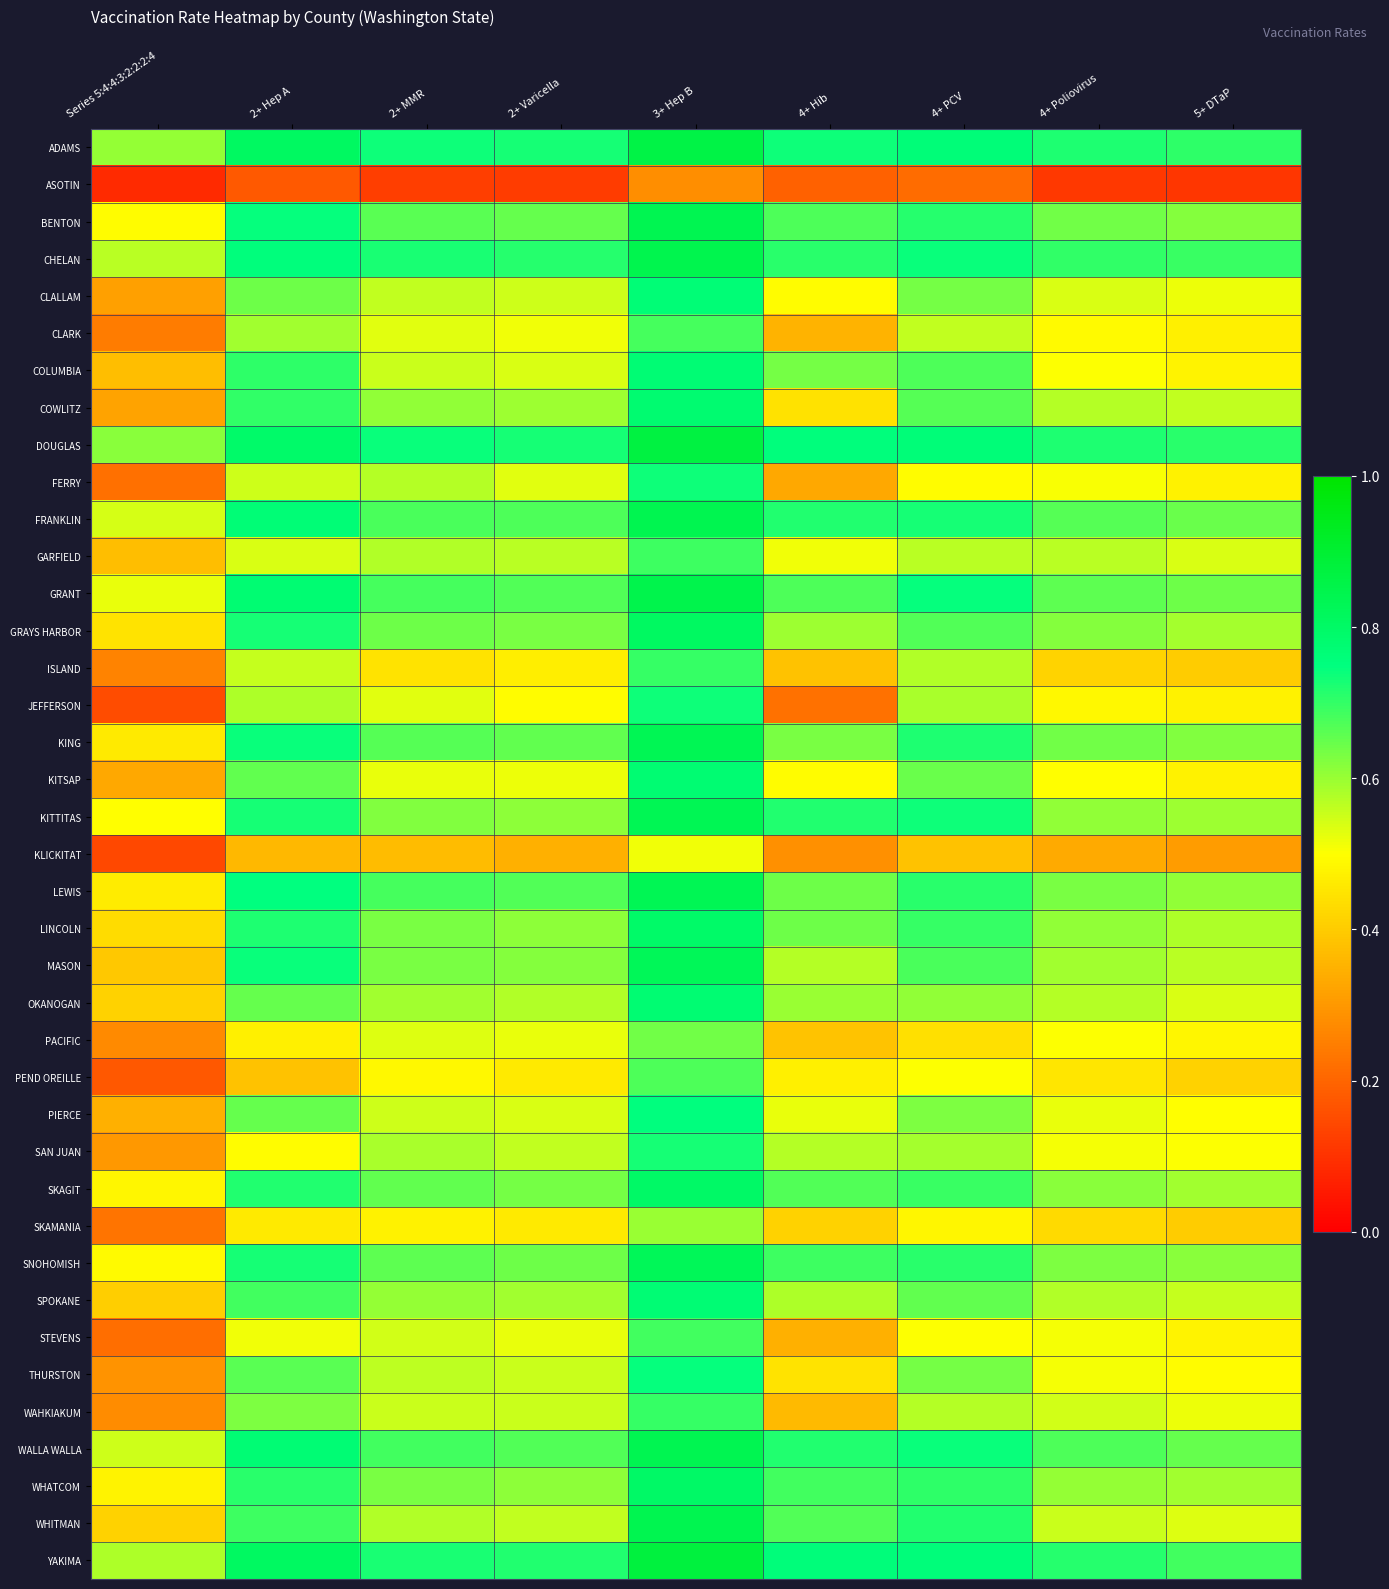

Reading left to right, transcribe all the data shown in this chart.

ADAMS: Series 5:4:4:3:2:2:2:4=0.6	2+ Hep A=0.8	2+ MMR=0.7	2+ Varicella=0.7	3+ Hep B=0.9	4+ Hib=0.7	4+ PCV=0.8	4+ Poliovirus=0.7	5+ DTaP=0.7
ASOTIN: Series 5:4:4:3:2:2:2:4=0.1	2+ Hep A=0.2	2+ MMR=0.1	2+ Varicella=0.1	3+ Hep B=0.3	4+ Hib=0.2	4+ PCV=0.2	4+ Poliovirus=0.1	5+ DTaP=0.1
BENTON: Series 5:4:4:3:2:2:2:4=0.5	2+ Hep A=0.7	2+ MMR=0.7	2+ Varicella=0.7	3+ Hep B=0.8	4+ Hib=0.7	4+ PCV=0.7	4+ Poliovirus=0.6	5+ DTaP=0.6
CHELAN: Series 5:4:4:3:2:2:2:4=0.6	2+ Hep A=0.8	2+ MMR=0.7	2+ Varicella=0.7	3+ Hep B=0.8	4+ Hib=0.7	4+ PCV=0.7	4+ Poliovirus=0.7	5+ DTaP=0.7
CLALLAM: Series 5:4:4:3:2:2:2:4=0.3	2+ Hep A=0.6	2+ MMR=0.6	2+ Varicella=0.5	3+ Hep B=0.8	4+ Hib=0.5	4+ PCV=0.6	4+ Poliovirus=0.5	5+ DTaP=0.5
CLARK: Series 5:4:4:3:2:2:2:4=0.2	2+ Hep A=0.6	2+ MMR=0.5	2+ Varicella=0.5	3+ Hep B=0.7	4+ Hib=0.4	4+ PCV=0.6	4+ Poliovirus=0.5	5+ DTaP=0.5
COLUMBIA: Series 5:4:4:3:2:2:2:4=0.4	2+ Hep A=0.7	2+ MMR=0.6	2+ Varicella=0.5	3+ Hep B=0.8	4+ Hib=0.6	4+ PCV=0.7	4+ Poliovirus=0.5	5+ DTaP=0.5
COWLITZ: Series 5:4:4:3:2:2:2:4=0.3	2+ Hep A=0.7	2+ MMR=0.6	2+ Varicella=0.6	3+ Hep B=0.8	4+ Hib=0.4	4+ PCV=0.7	4+ Poliovirus=0.6	5+ DTaP=0.6
DOUGLAS: Series 5:4:4:3:2:2:2:4=0.6	2+ Hep A=0.8	2+ MMR=0.7	2+ Varicella=0.7	3+ Hep B=0.9	4+ Hib=0.8	4+ PCV=0.8	4+ Poliovirus=0.7	5+ DTaP=0.7
FERRY: Series 5:4:4:3:2:2:2:4=0.2	2+ Hep A=0.5	2+ MMR=0.6	2+ Varicella=0.5	3+ Hep B=0.7	4+ Hib=0.3	4+ PCV=0.5	4+ Poliovirus=0.5	5+ DTaP=0.5
FRANKLIN: Series 5:4:4:3:2:2:2:4=0.5	2+ Hep A=0.8	2+ MMR=0.7	2+ Varicella=0.7	3+ Hep B=0.8	4+ Hib=0.7	4+ PCV=0.7	4+ Poliovirus=0.7	5+ DTaP=0.6
GARFIELD: Series 5:4:4:3:2:2:2:4=0.4	2+ Hep A=0.5	2+ MMR=0.6	2+ Varicella=0.6	3+ Hep B=0.7	4+ Hib=0.5	4+ PCV=0.6	4+ Poliovirus=0.6	5+ DTaP=0.5
GRANT: Series 5:4:4:3:2:2:2:4=0.5	2+ Hep A=0.8	2+ MMR=0.7	2+ Varicella=0.7	3+ Hep B=0.8	4+ Hib=0.7	4+ PCV=0.7	4+ Poliovirus=0.7	5+ DTaP=0.6
GRAYS HARBOR: Series 5:4:4:3:2:2:2:4=0.4	2+ Hep A=0.7	2+ MMR=0.6	2+ Varicella=0.6	3+ Hep B=0.8	4+ Hib=0.6	4+ PCV=0.7	4+ Poliovirus=0.6	5+ DTaP=0.6
ISLAND: Series 5:4:4:3:2:2:2:4=0.3	2+ Hep A=0.6	2+ MMR=0.4	2+ Varicella=0.5	3+ Hep B=0.7	4+ Hib=0.4	4+ PCV=0.6	4+ Poliovirus=0.4	5+ DTaP=0.4
JEFFERSON: Series 5:4:4:3:2:2:2:4=0.1	2+ Hep A=0.6	2+ MMR=0.5	2+ Varicella=0.5	3+ Hep B=0.7	4+ Hib=0.2	4+ PCV=0.6	4+ Poliovirus=0.5	5+ DTaP=0.5
KING: Series 5:4:4:3:2:2:2:4=0.5	2+ Hep A=0.7	2+ MMR=0.7	2+ Varicella=0.7	3+ Hep B=0.8	4+ Hib=0.6	4+ PCV=0.7	4+ Poliovirus=0.6	5+ DTaP=0.6
KITSAP: Series 5:4:4:3:2:2:2:4=0.3	2+ Hep A=0.7	2+ MMR=0.5	2+ Varicella=0.5	3+ Hep B=0.8	4+ Hib=0.5	4+ PCV=0.6	4+ Poliovirus=0.5	5+ DTaP=0.5
KITTITAS: Series 5:4:4:3:2:2:2:4=0.5	2+ Hep A=0.7	2+ MMR=0.6	2+ Varicella=0.6	3+ Hep B=0.8	4+ Hib=0.7	4+ PCV=0.7	4+ Poliovirus=0.6	5+ DTaP=0.6
KLICKITAT: Series 5:4:4:3:2:2:2:4=0.1	2+ Hep A=0.4	2+ MMR=0.4	2+ Varicella=0.3	3+ Hep B=0.5	4+ Hib=0.3	4+ PCV=0.4	4+ Poliovirus=0.3	5+ DTaP=0.3
LEWIS: Series 5:4:4:3:2:2:2:4=0.5	2+ Hep A=0.7	2+ MMR=0.7	2+ Varicella=0.7	3+ Hep B=0.8	4+ Hib=0.6	4+ PCV=0.7	4+ Poliovirus=0.6	5+ DTaP=0.6
LINCOLN: Series 5:4:4:3:2:2:2:4=0.4	2+ Hep A=0.7	2+ MMR=0.6	2+ Varicella=0.6	3+ Hep B=0.8	4+ Hib=0.6	4+ PCV=0.7	4+ Poliovirus=0.6	5+ DTaP=0.6
MASON: Series 5:4:4:3:2:2:2:4=0.4	2+ Hep A=0.7	2+ MMR=0.6	2+ Varicella=0.6	3+ Hep B=0.8	4+ Hib=0.6	4+ PCV=0.7	4+ Poliovirus=0.6	5+ DTaP=0.6
OKANOGAN: Series 5:4:4:3:2:2:2:4=0.4	2+ Hep A=0.6	2+ MMR=0.6	2+ Varicella=0.6	3+ Hep B=0.8	4+ Hib=0.6	4+ PCV=0.6	4+ Poliovirus=0.6	5+ DTaP=0.5
PACIFIC: Series 5:4:4:3:2:2:2:4=0.3	2+ Hep A=0.5	2+ MMR=0.5	2+ Varicella=0.5	3+ Hep B=0.6	4+ Hib=0.4	4+ PCV=0.4	4+ Poliovirus=0.5	5+ DTaP=0.5
PEND OREILLE: Series 5:4:4:3:2:2:2:4=0.2	2+ Hep A=0.4	2+ MMR=0.5	2+ Varicella=0.5	3+ Hep B=0.7	4+ Hib=0.5	4+ PCV=0.5	4+ Poliovirus=0.5	5+ DTaP=0.4
PIERCE: Series 5:4:4:3:2:2:2:4=0.3	2+ Hep A=0.6	2+ MMR=0.5	2+ Varicella=0.5	3+ Hep B=0.8	4+ Hib=0.5	4+ PCV=0.6	4+ Poliovirus=0.5	5+ DTaP=0.5
SAN JUAN: Series 5:4:4:3:2:2:2:4=0.3	2+ Hep A=0.5	2+ MMR=0.6	2+ Varicella=0.6	3+ Hep B=0.7	4+ Hib=0.6	4+ PCV=0.6	4+ Poliovirus=0.5	5+ DTaP=0.5
SKAGIT: Series 5:4:4:3:2:2:2:4=0.5	2+ Hep A=0.7	2+ MMR=0.7	2+ Varicella=0.6	3+ Hep B=0.8	4+ Hib=0.7	4+ PCV=0.7	4+ Poliovirus=0.6	5+ DTaP=0.6
SKAMANIA: Series 5:4:4:3:2:2:2:4=0.2	2+ Hep A=0.5	2+ MMR=0.5	2+ Varicella=0.5	3+ Hep B=0.6	4+ Hib=0.4	4+ PCV=0.5	4+ Poliovirus=0.4	5+ DTaP=0.4
SNOHOMISH: Series 5:4:4:3:2:2:2:4=0.5	2+ Hep A=0.7	2+ MMR=0.7	2+ Varicella=0.6	3+ Hep B=0.8	4+ Hib=0.7	4+ PCV=0.7	4+ Poliovirus=0.6	5+ DTaP=0.6
SPOKANE: Series 5:4:4:3:2:2:2:4=0.4	2+ Hep A=0.7	2+ MMR=0.6	2+ Varicella=0.6	3+ Hep B=0.8	4+ Hib=0.6	4+ PCV=0.7	4+ Poliovirus=0.6	5+ DTaP=0.6
STEVENS: Series 5:4:4:3:2:2:2:4=0.2	2+ Hep A=0.5	2+ MMR=0.5	2+ Varicella=0.5	3+ Hep B=0.7	4+ Hib=0.3	4+ PCV=0.5	4+ Poliovirus=0.5	5+ DTaP=0.5
THURSTON: Series 5:4:4:3:2:2:2:4=0.3	2+ Hep A=0.7	2+ MMR=0.6	2+ Varicella=0.6	3+ Hep B=0.7	4+ Hib=0.4	4+ PCV=0.6	4+ Poliovirus=0.5	5+ DTaP=0.5
WAHKIAKUM: Series 5:4:4:3:2:2:2:4=0.3	2+ Hep A=0.6	2+ MMR=0.6	2+ Varicella=0.6	3+ Hep B=0.7	4+ Hib=0.4	4+ PCV=0.6	4+ Poliovirus=0.5	5+ DTaP=0.5
WALLA WALLA: Series 5:4:4:3:2:2:2:4=0.5	2+ Hep A=0.8	2+ MMR=0.7	2+ Varicella=0.7	3+ Hep B=0.8	4+ Hib=0.7	4+ PCV=0.7	4+ Poliovirus=0.7	5+ DTaP=0.6
WHATCOM: Series 5:4:4:3:2:2:2:4=0.5	2+ Hep A=0.7	2+ MMR=0.6	2+ Varicella=0.6	3+ Hep B=0.8	4+ Hib=0.7	4+ PCV=0.7	4+ Poliovirus=0.6	5+ DTaP=0.6
WHITMAN: Series 5:4:4:3:2:2:2:4=0.4	2+ Hep A=0.7	2+ MMR=0.6	2+ Varicella=0.6	3+ Hep B=0.8	4+ Hib=0.7	4+ PCV=0.7	4+ Poliovirus=0.6	5+ DTaP=0.5
YAKIMA: Series 5:4:4:3:2:2:2:4=0.6	2+ Hep A=0.8	2+ MMR=0.7	2+ Varicella=0.7	3+ Hep B=0.9	4+ Hib=0.8	4+ PCV=0.8	4+ Poliovirus=0.7	5+ DTaP=0.7